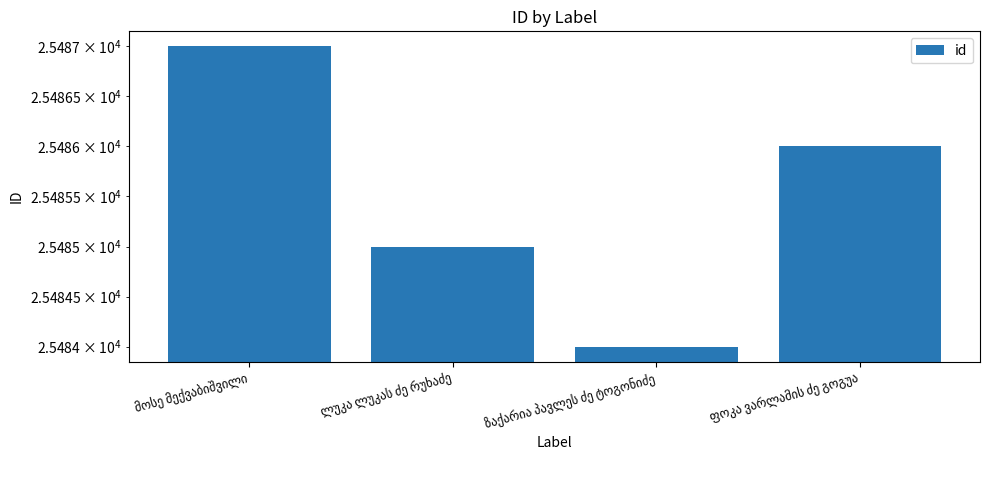

How many series are shown in this chart?

1